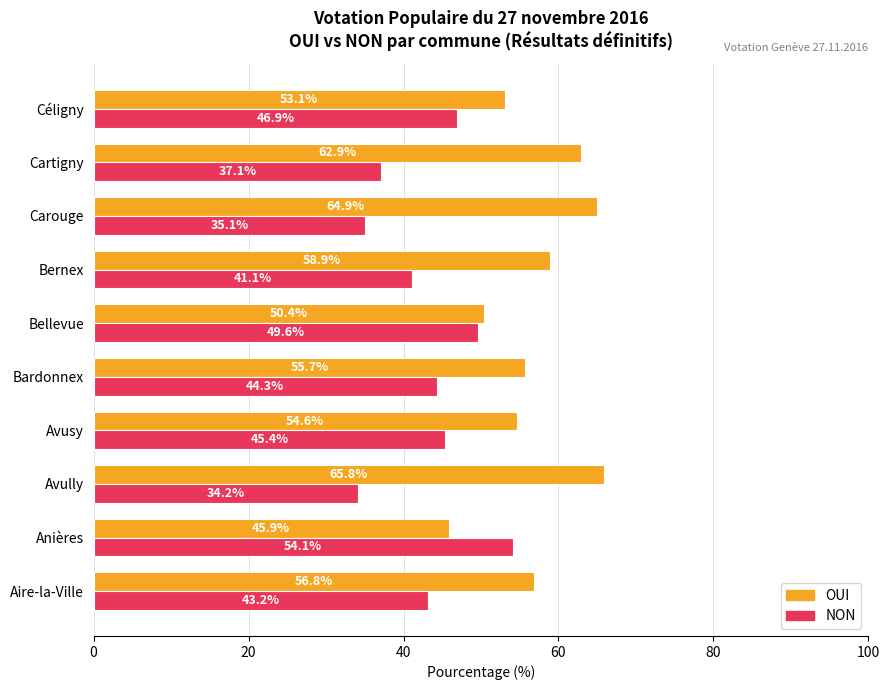

What is the maximum value shown in the chart?

65.8